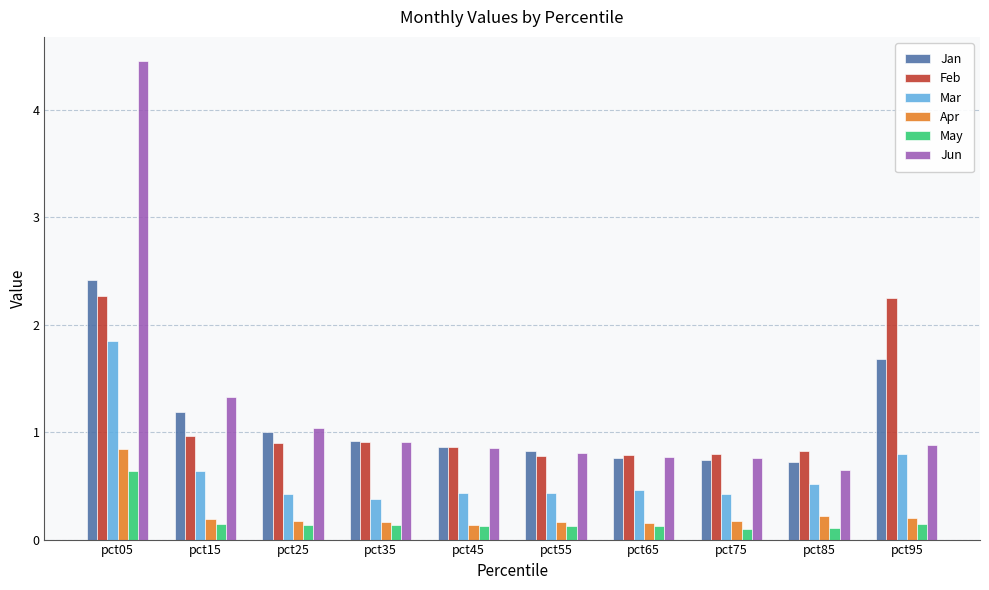

What is the difference between the maximum and minimum values in the Mar series?

1.5